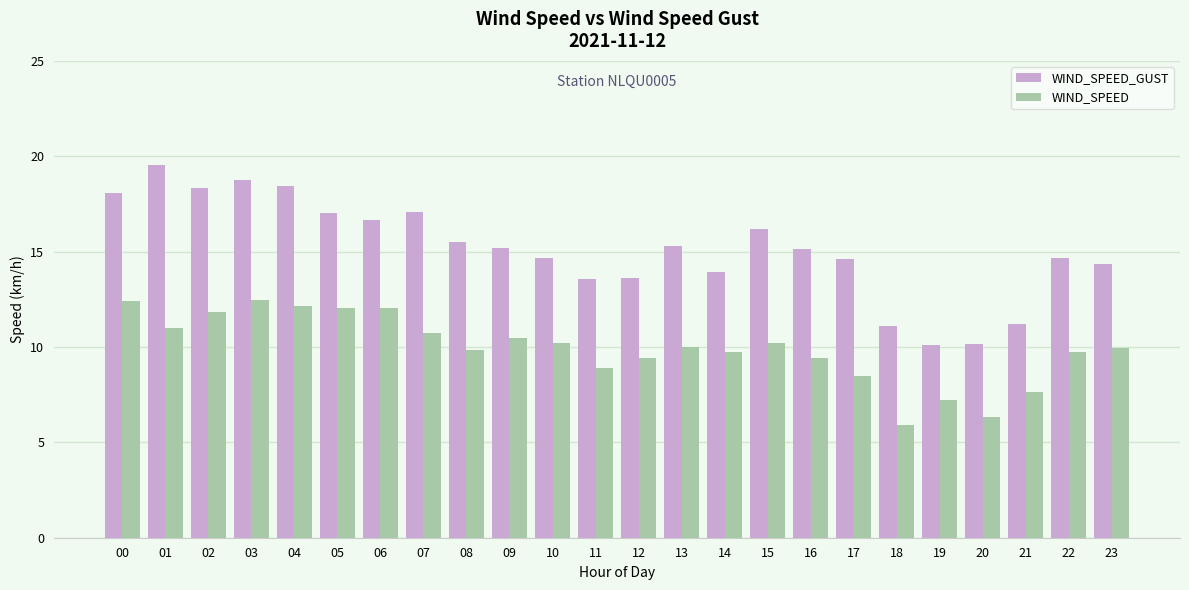

What is the average value of the WIND_SPEED_GUST series?

15.1